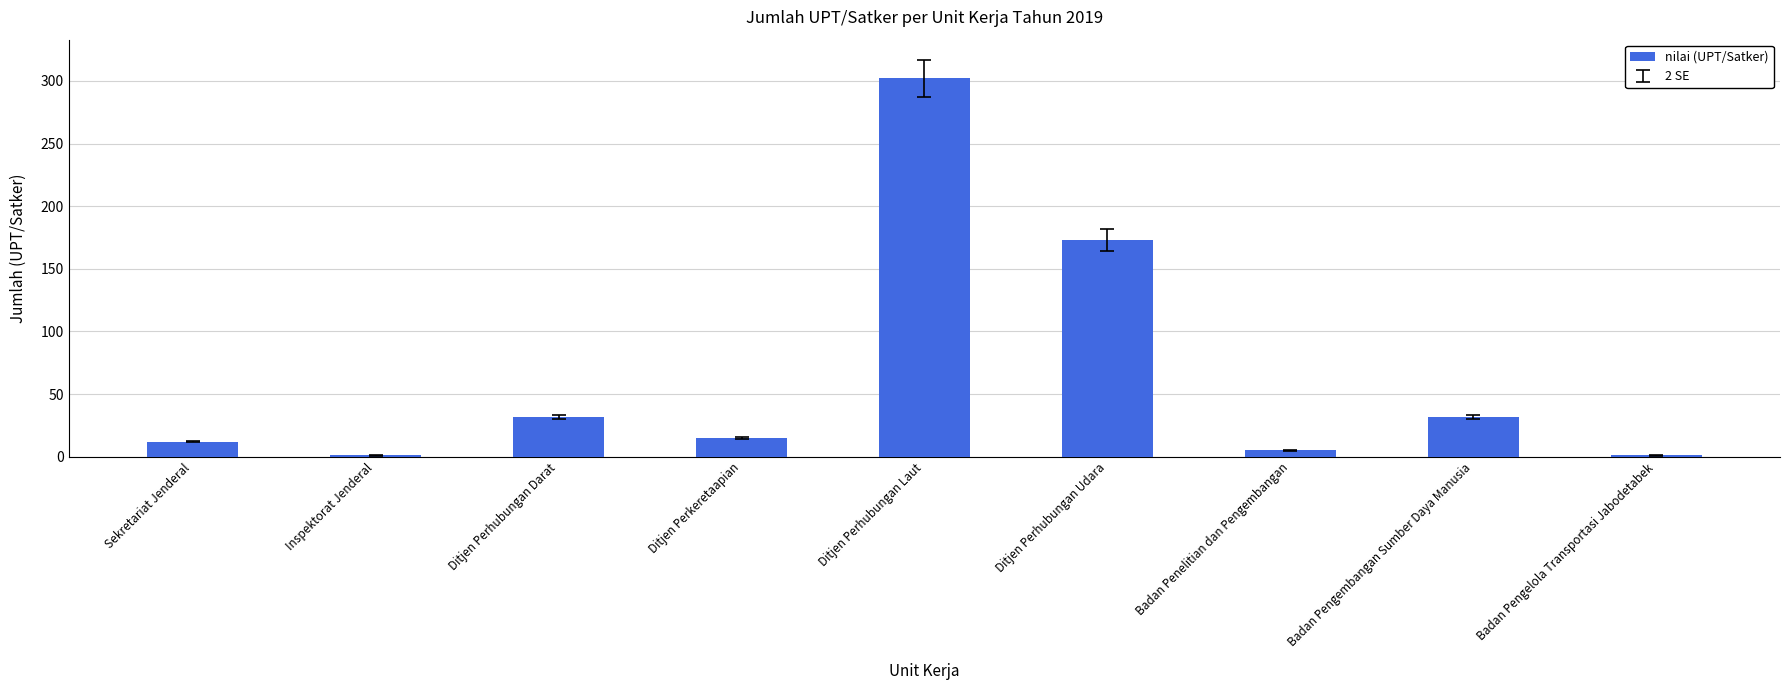

True or false: the data shows 32 at Badan Pengembangan Sumber Daya Manusia.

True